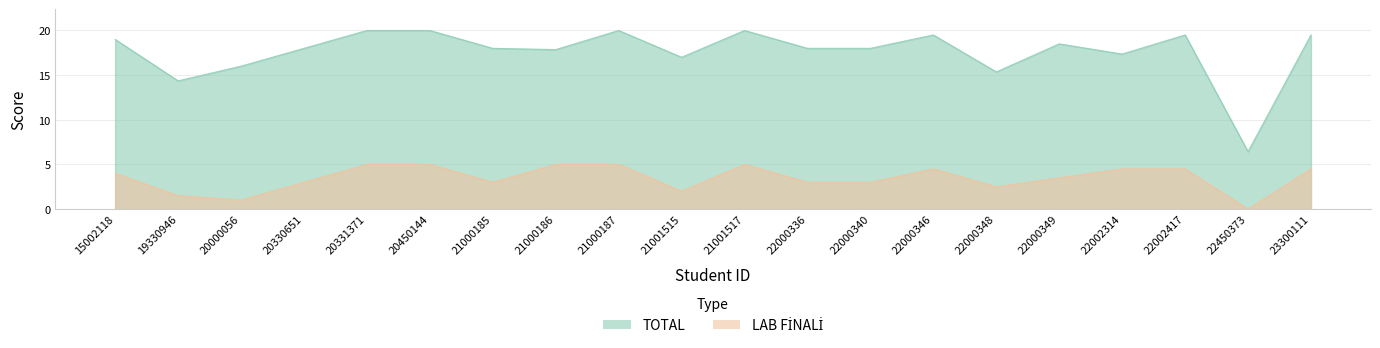

Is it true that TOTAL equals 26.3 at 20000056?

False